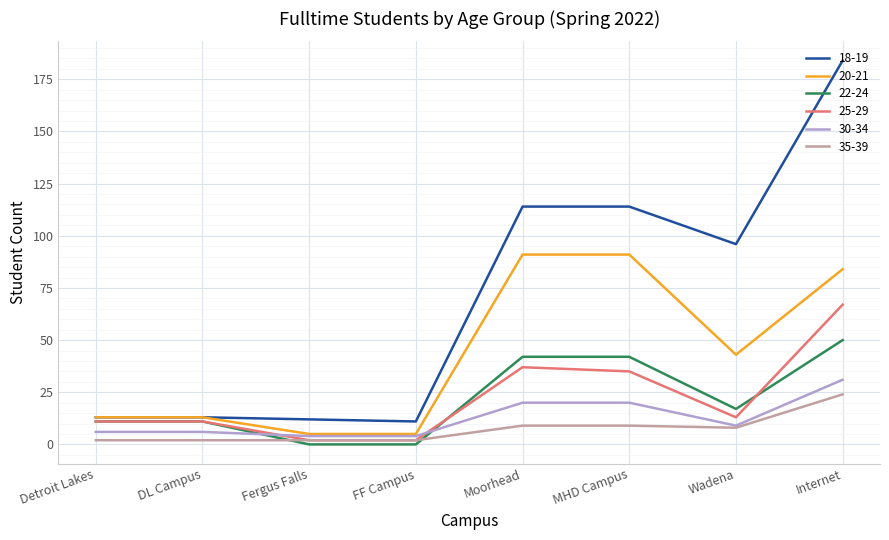

What is the total value across all series at DL Campus?

56